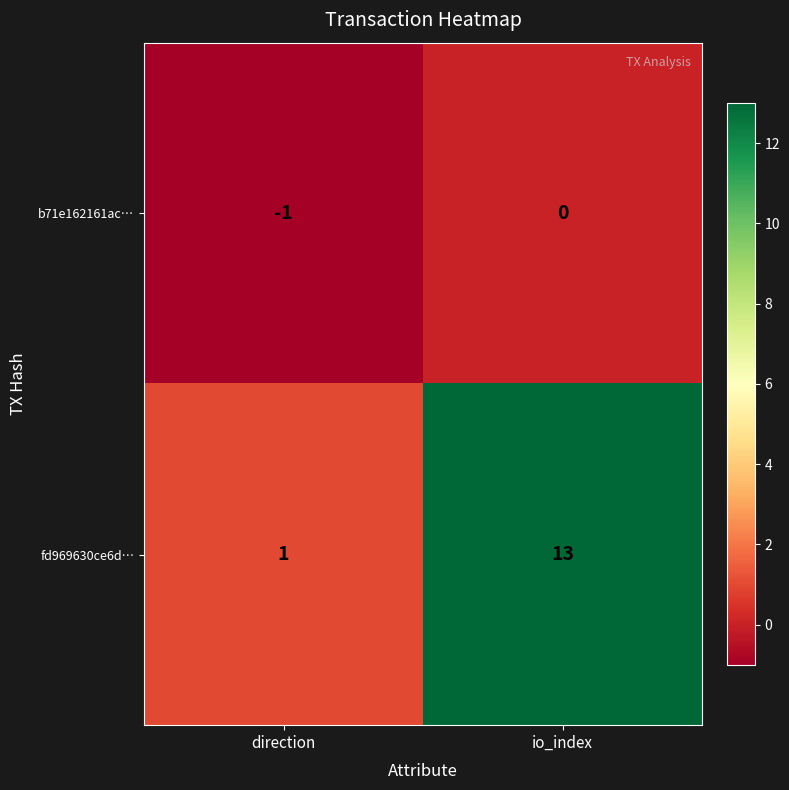

List the series in order of their overall mean, highest first.

fd969630ce6d…, b71e162161ac…